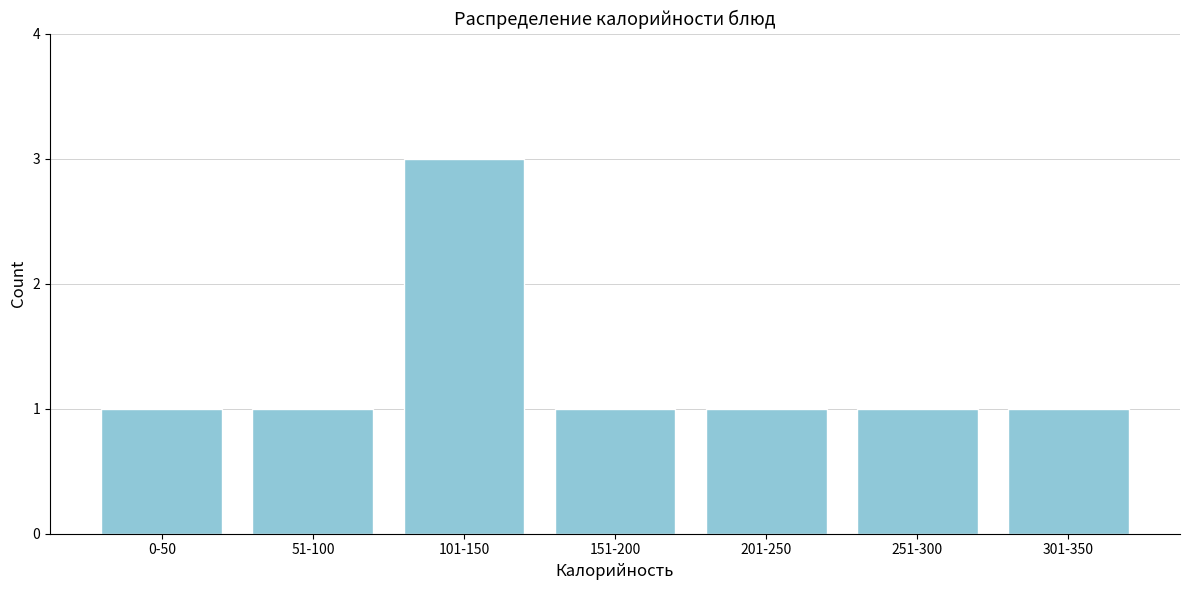

Reading left to right, what are all the values shown in this chart?

0-50=1	51-100=1	101-150=3	151-200=1	201-250=1	251-300=1	301-350=1